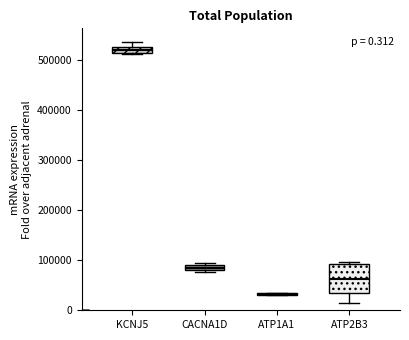

Comparing the boxes themselves (not the whiskers), which one is the tallest?

ATP2B3